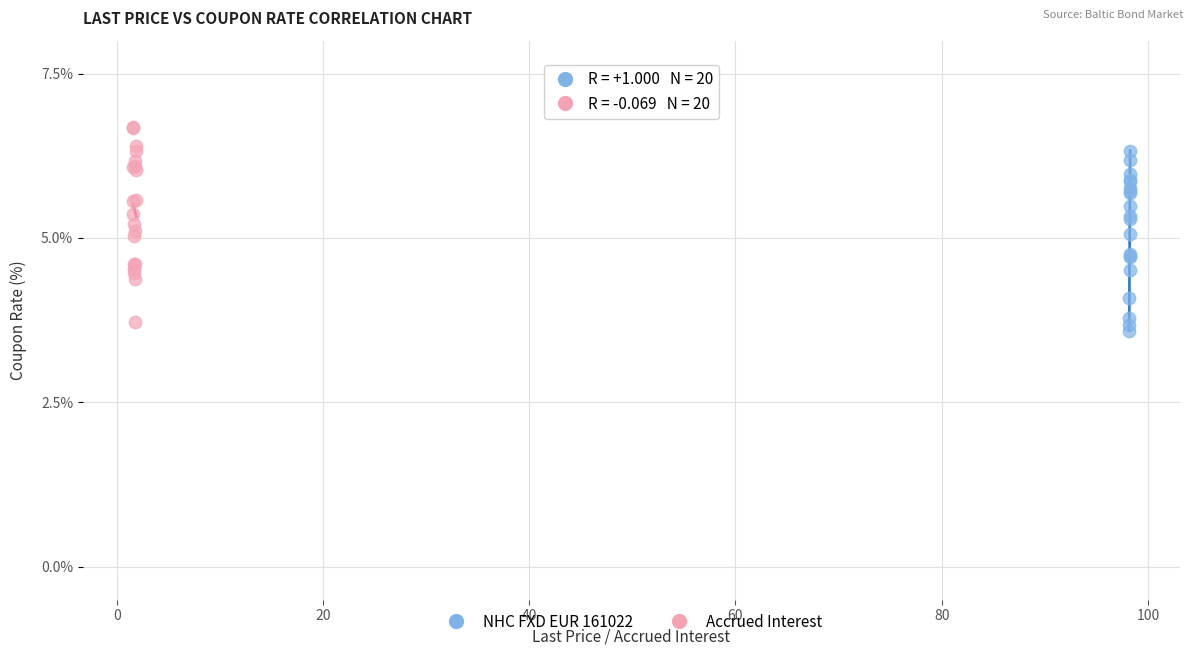

Which series reaches the maximum Y coordinate?

Accrued Interest